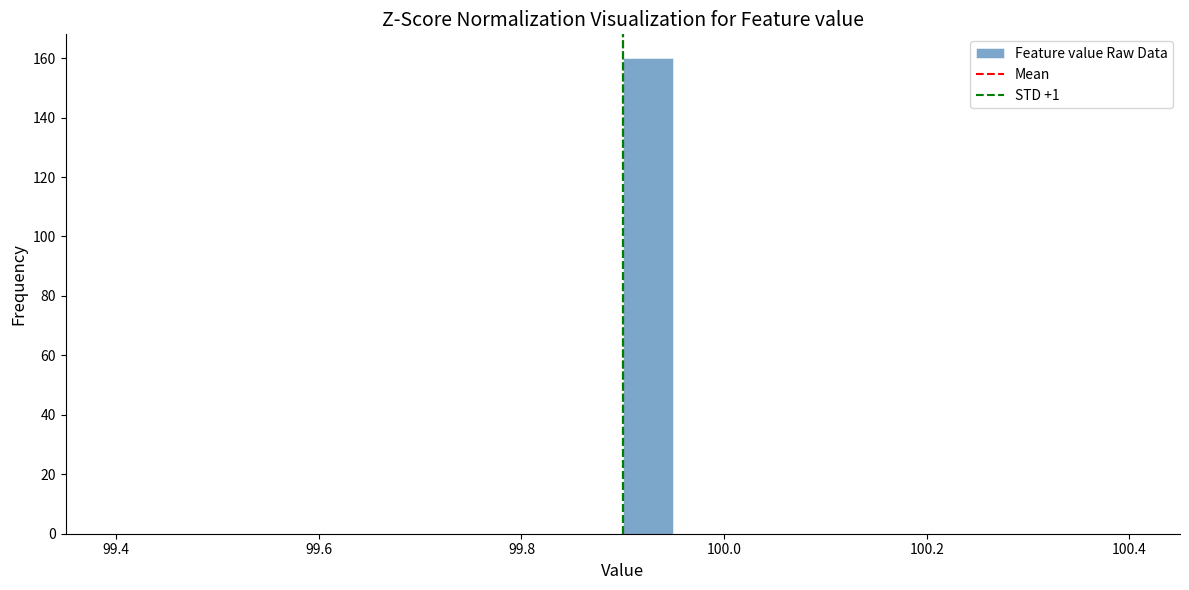

Around what value on the x-axis is the tallest bar? Give the approximate position of its centre, as read against the axis.

99.92